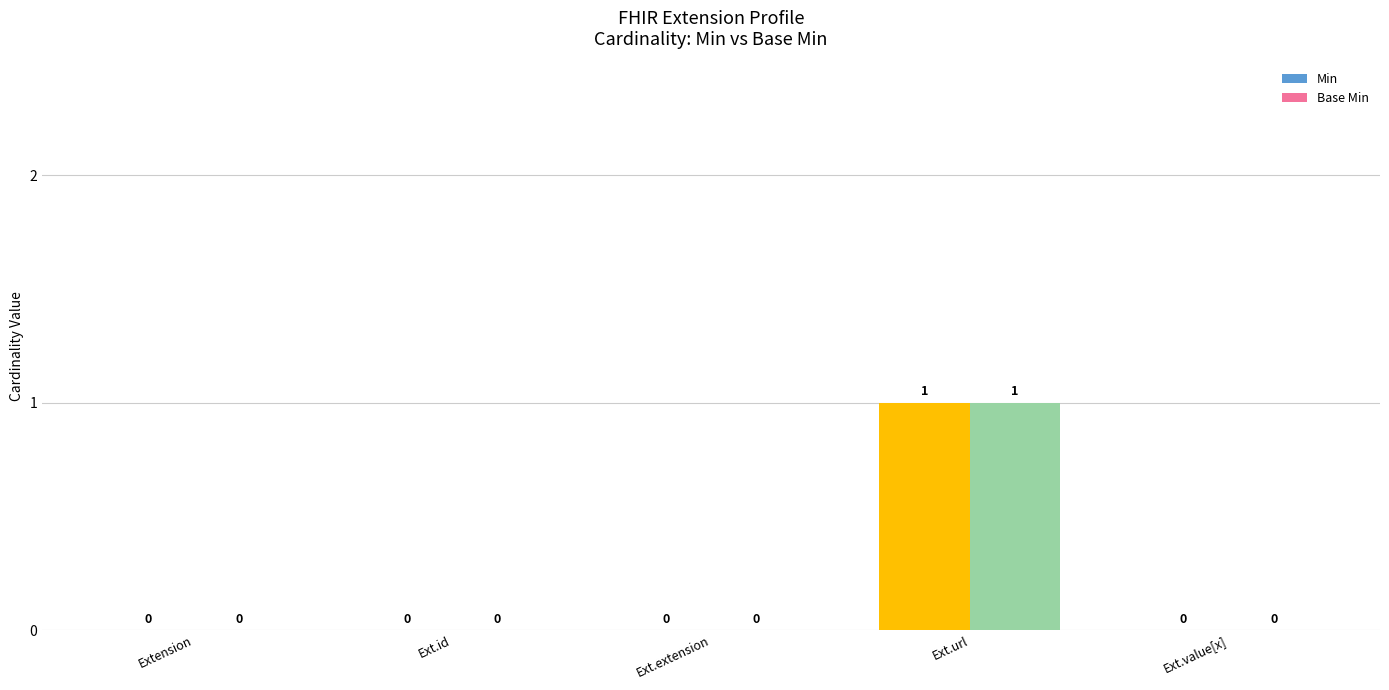

At which category does the chart reach its peak across all series?

Ext.url